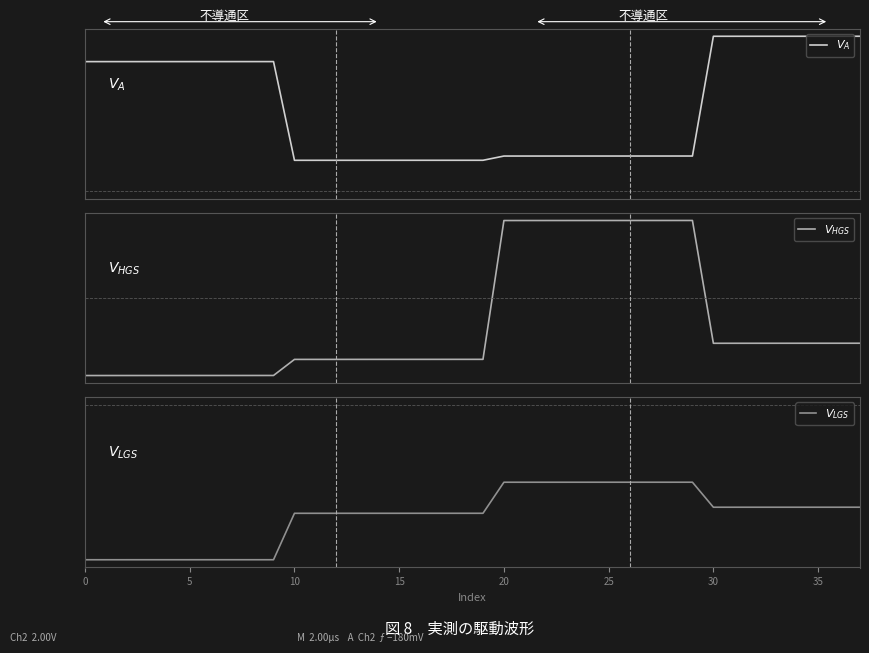

What is the highest value of the $V_{LGS}$ series?

-0.4